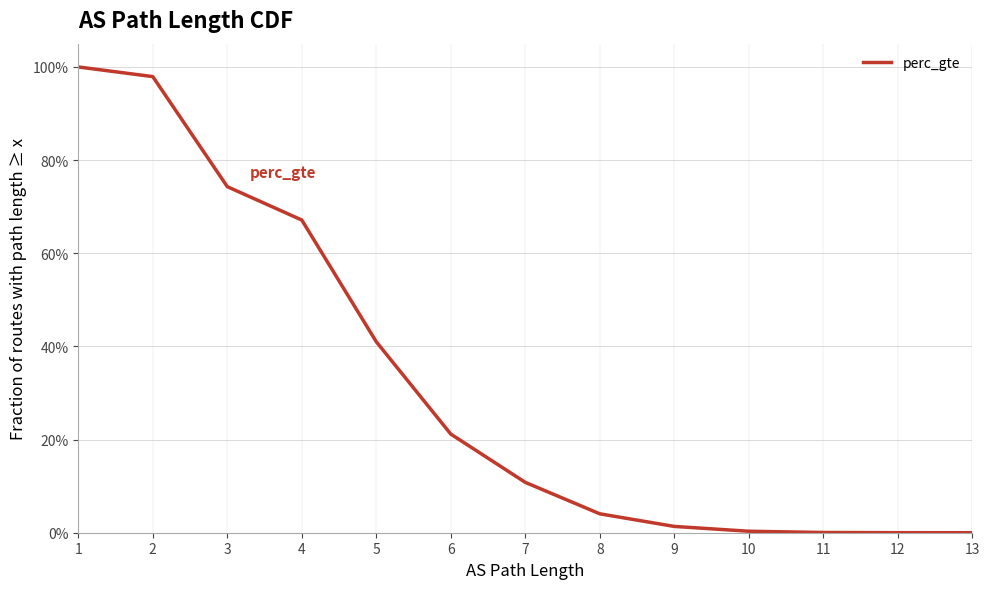

True or false: the data has more than 1 interior local peaks.

False